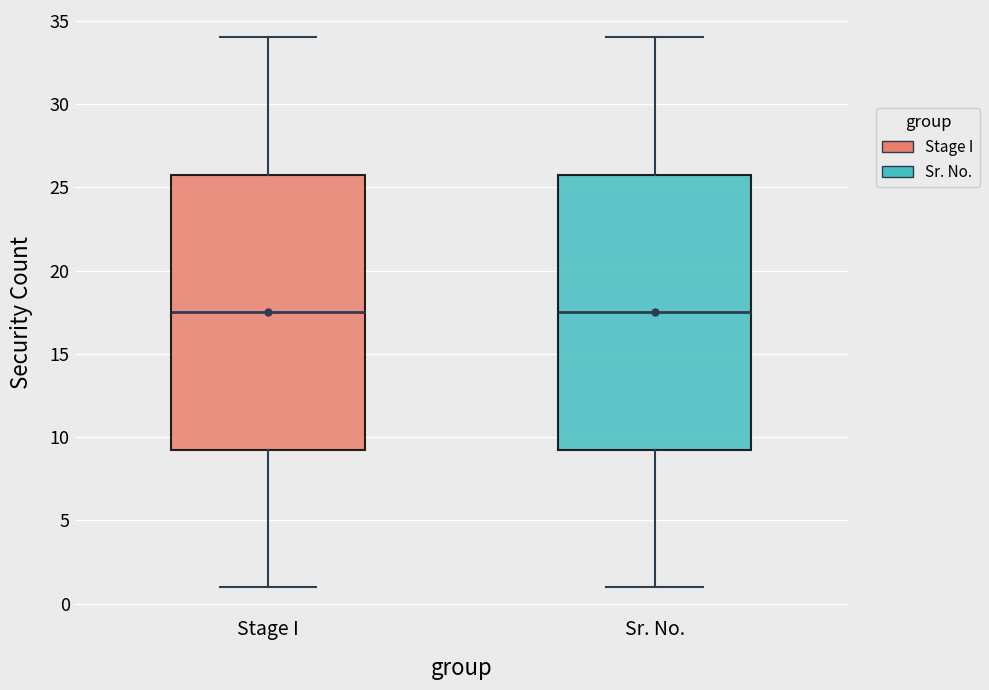

Reading left to right, transcribe this box plot: for each box, give where its median line is, the range the box spans, and where its two whiskers end, as read against the y-axis. The values are not printed on the chart, so give them approximately, as read against the axis.

Stage I: median 17.5, box 9.5 to 26.0, whiskers 1.0 to 34.0
Sr. No.: median 17.5, box 9.5 to 26.0, whiskers 1.0 to 34.0